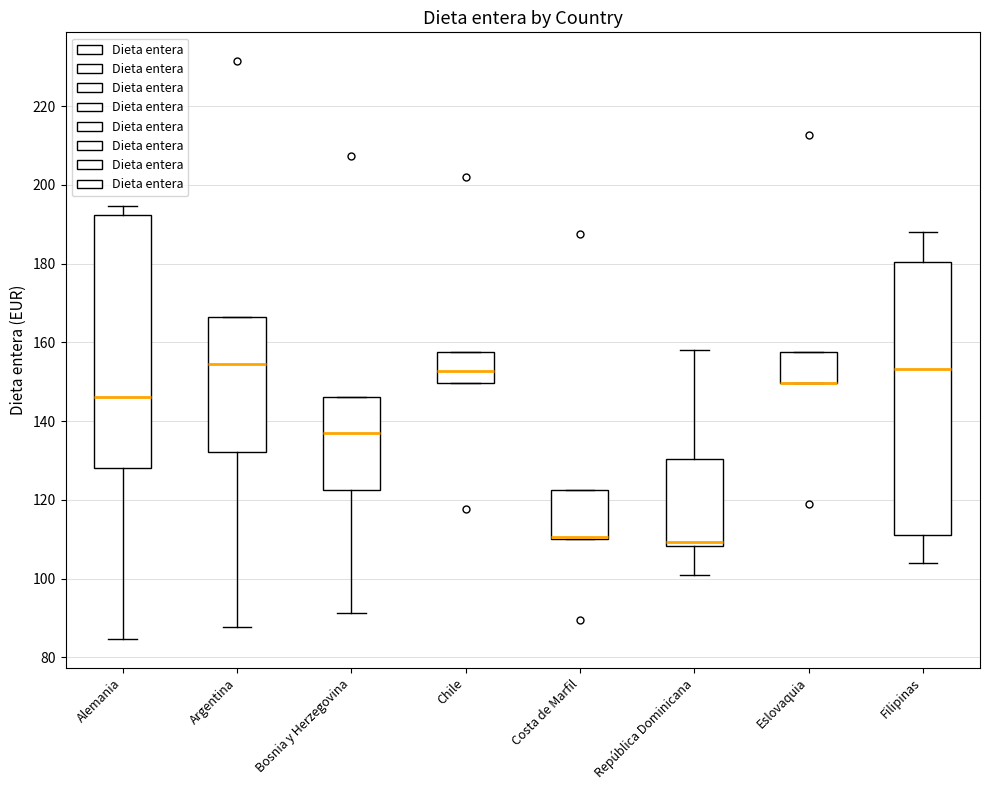

Comparing the boxes themselves (not the whiskers), which one is the tallest?

Filipinas